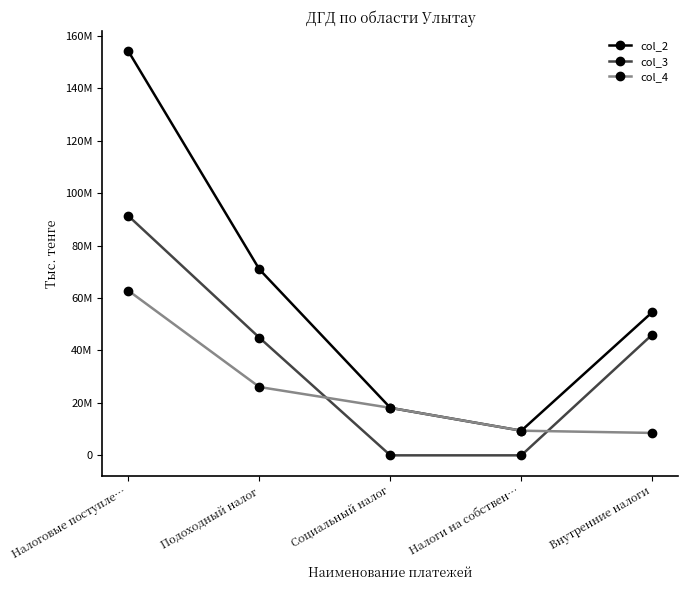

True or false: col_2 and col_3 cross at least once.

False